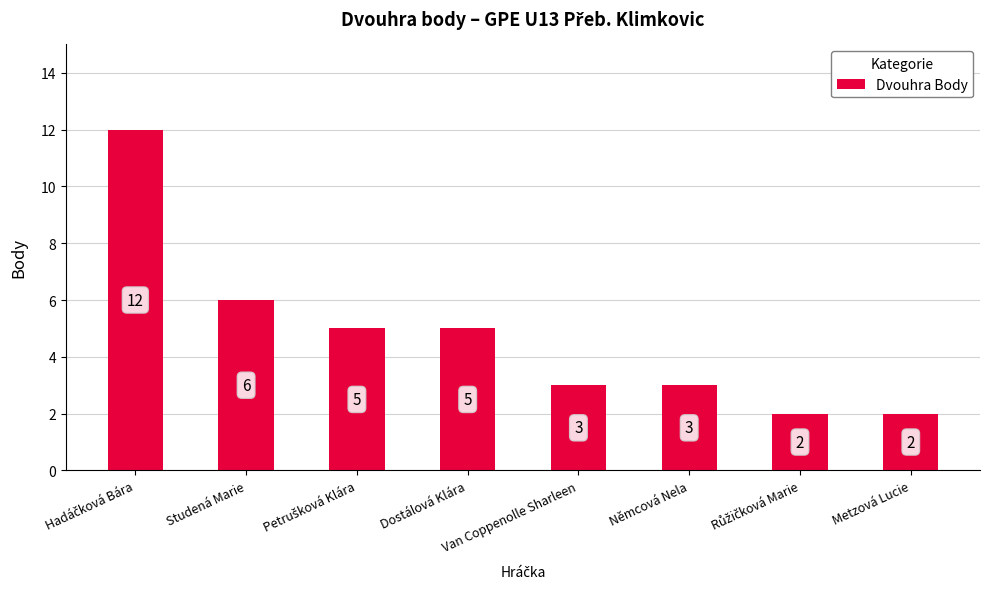

Count the values in the range 3 to 6.

5